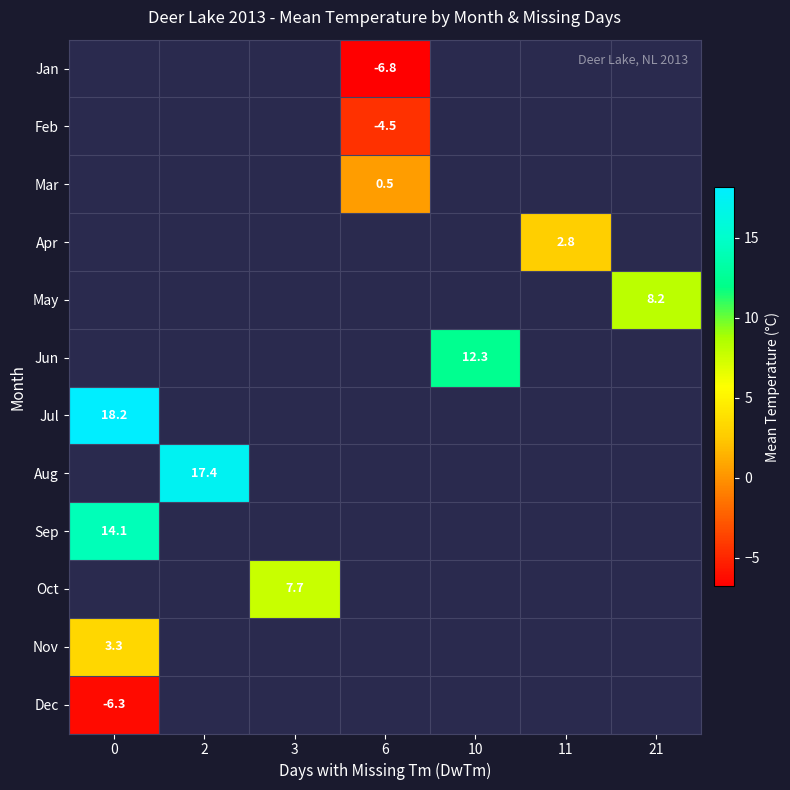

Is it true that Aug equals 17.4 at 2?

True